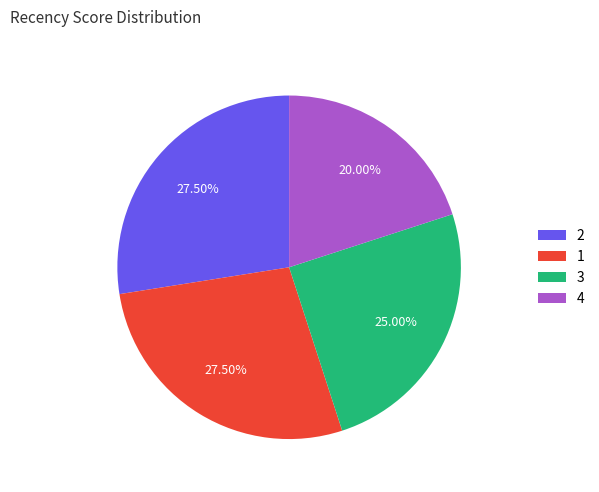

Approximately how many times larger is the value at 4 compared to 1?

0.7